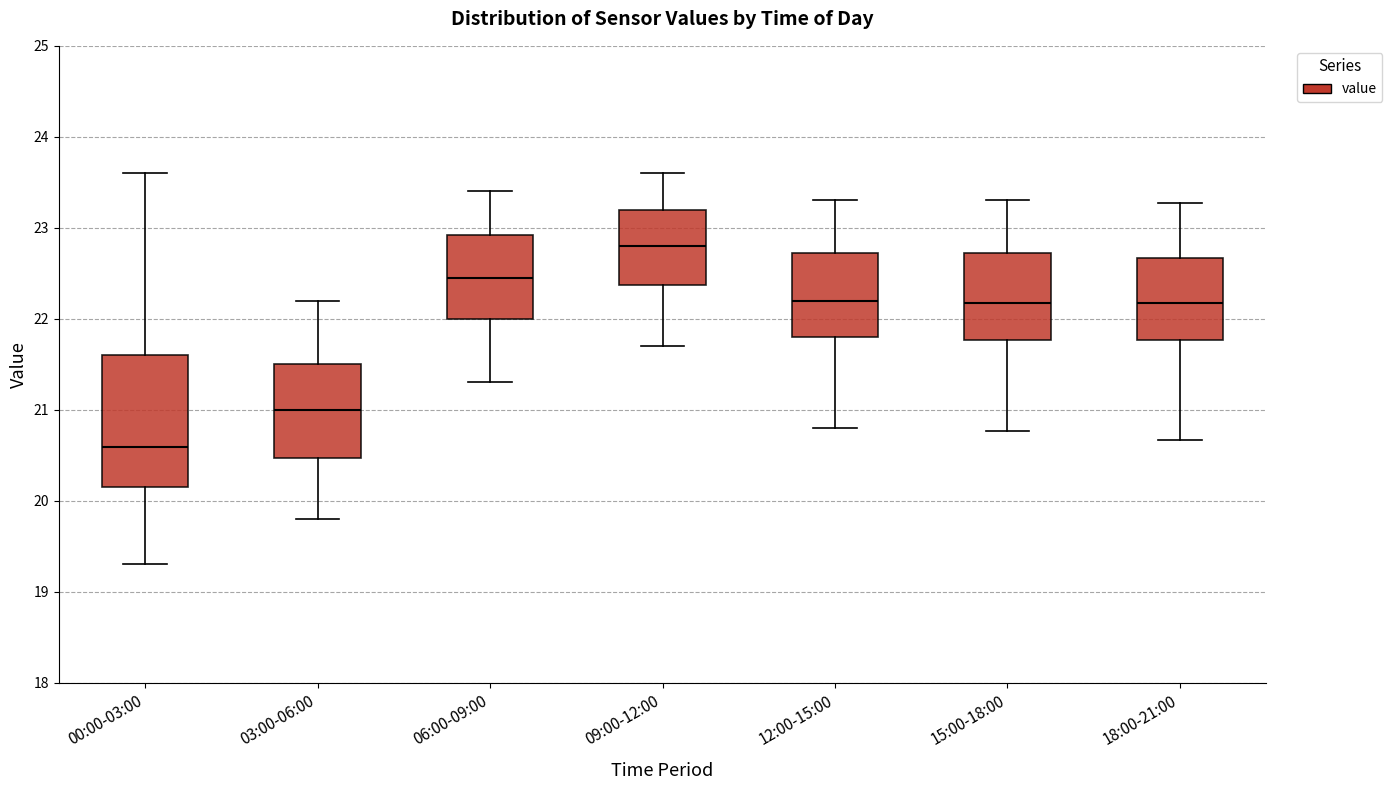

Where is the lower edge of the box for 00:00-03:00 on the y-axis? The values are not printed on the chart, so give them approximately, as read against the axis.

20.2